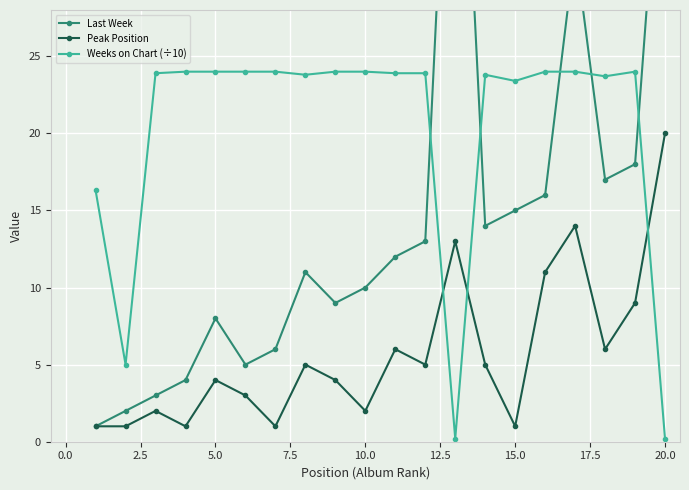

After their last crossing, which series has the higher values: Weeks on Chart (÷10) or Peak Position?

Peak Position